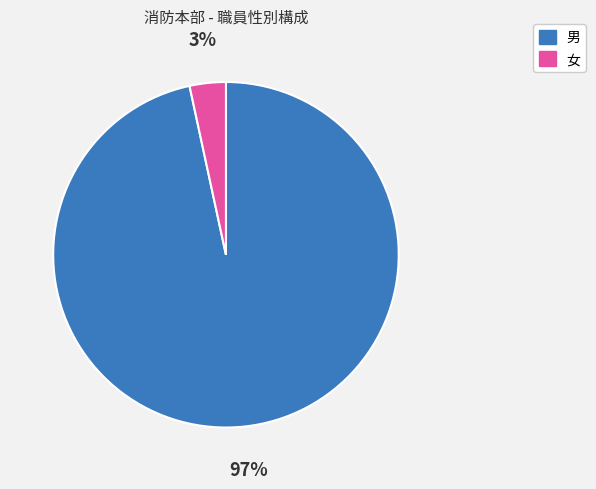

Count the number of slices in the pie.

2